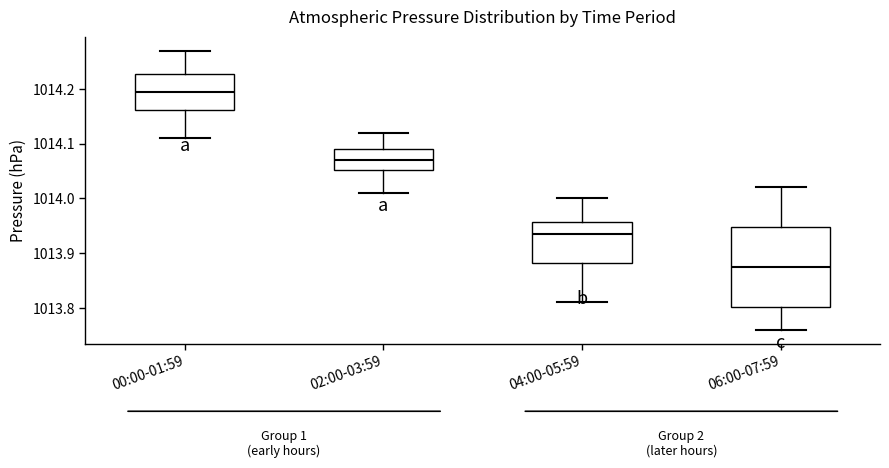

Where does the median line of the box for 04:00-05:59 sit on the y-axis? The values are not printed on the chart, so give them approximately, as read against the axis.

1013.94